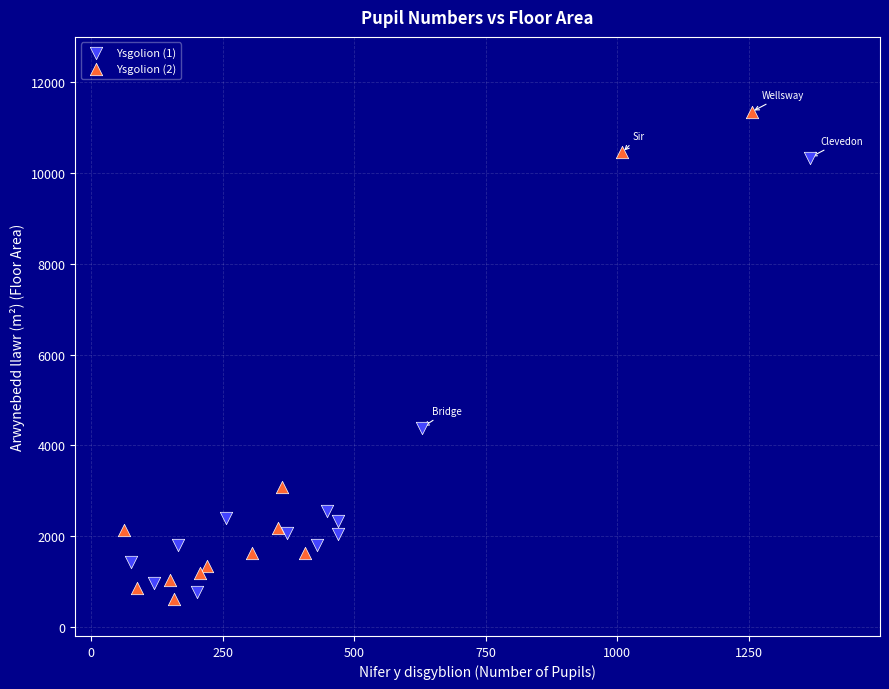

Which series contains the highest Y value?

Ysgolion (2)